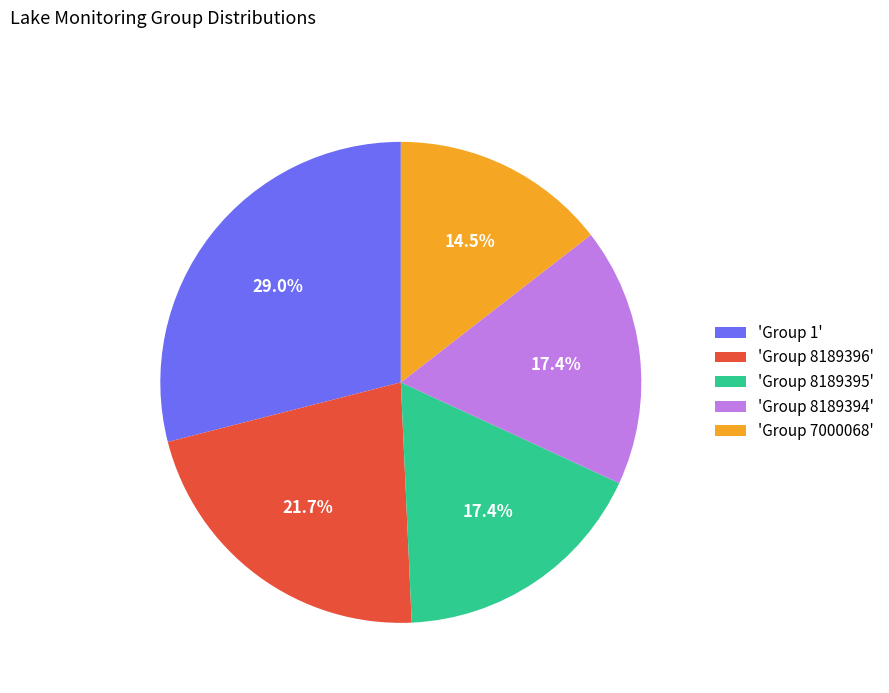

Does any single category account for the majority?

No